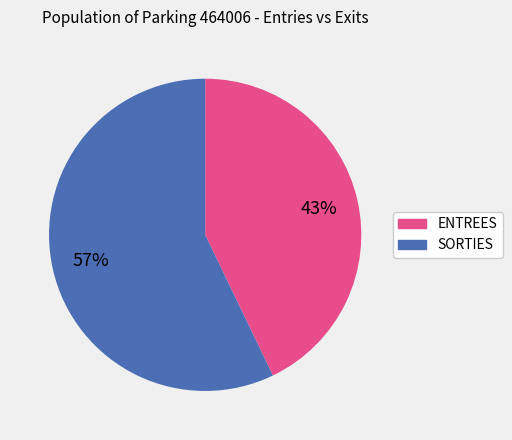

Is the sum of SORTIES and ENTREES greater than half?

Yes